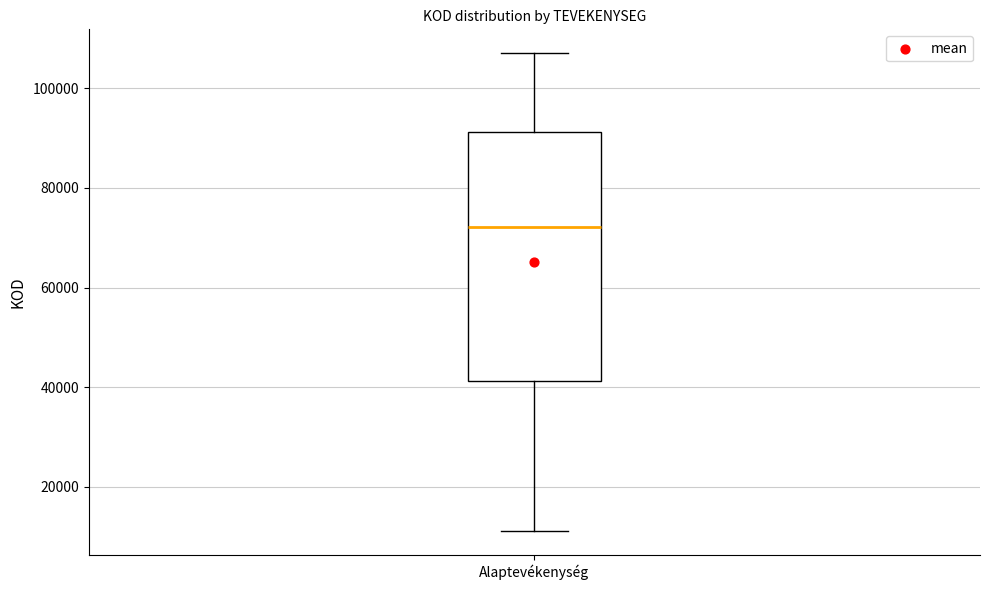

Where is the lower edge of the box for Alaptevékenység on the y-axis? The values are not printed on the chart, so give them approximately, as read against the axis.

42000